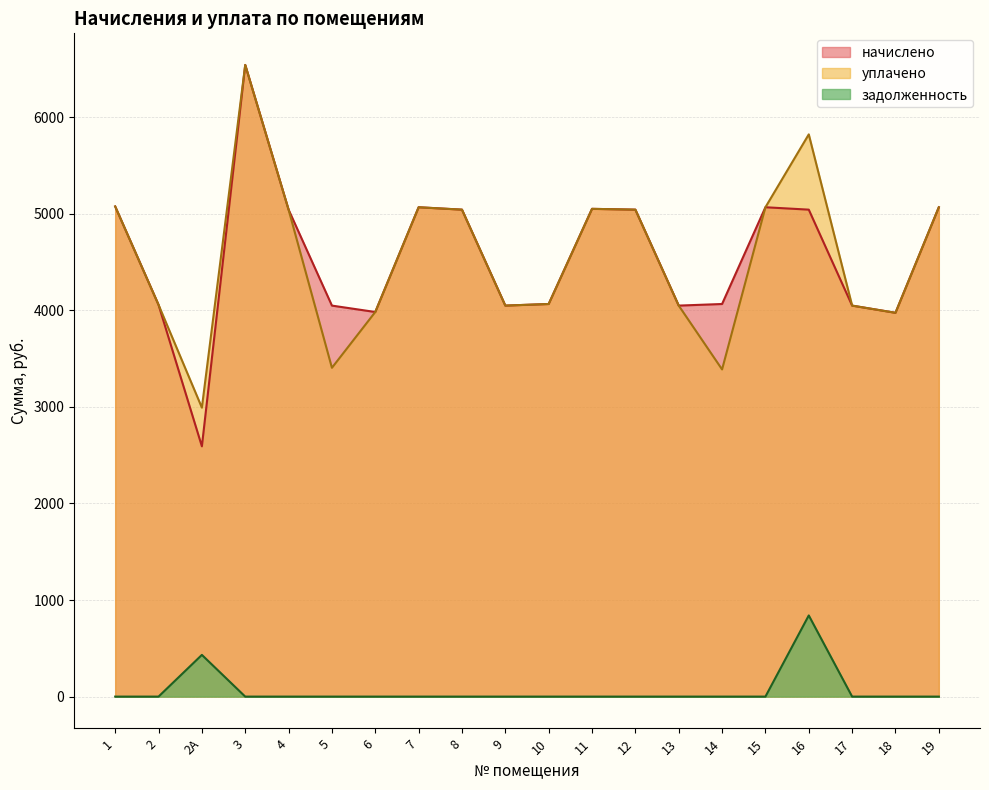

True or false: задолженность and уплачено intersect in this chart.

False